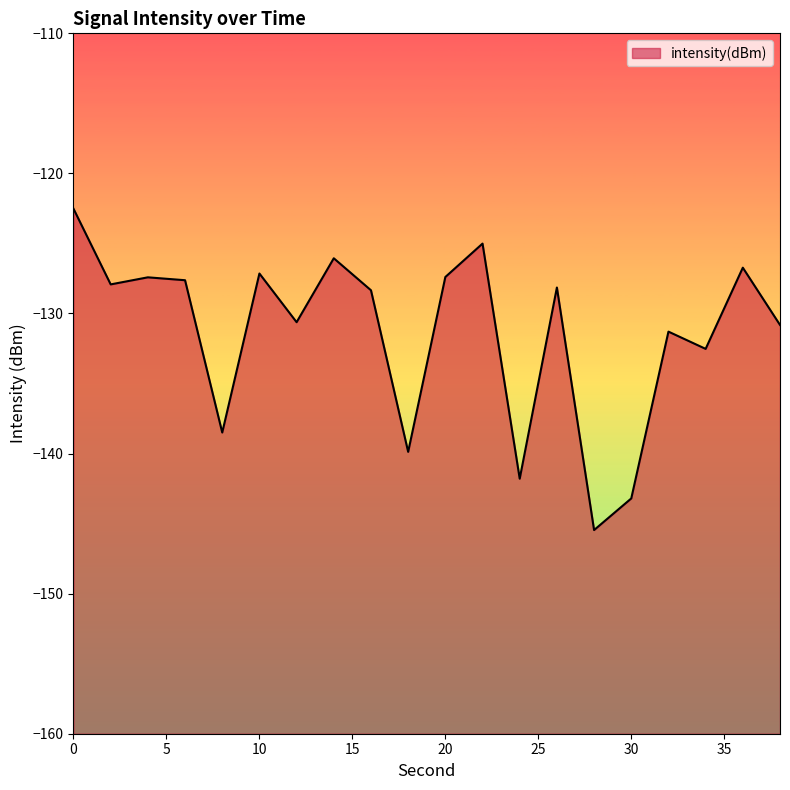

List the labels in order of value, smallest first.

28, 30, 24, 18, 8, 34, 32, 38, 12, 16, 26, 2, 6, 4, 20, 10, 36, 14, 22, 0